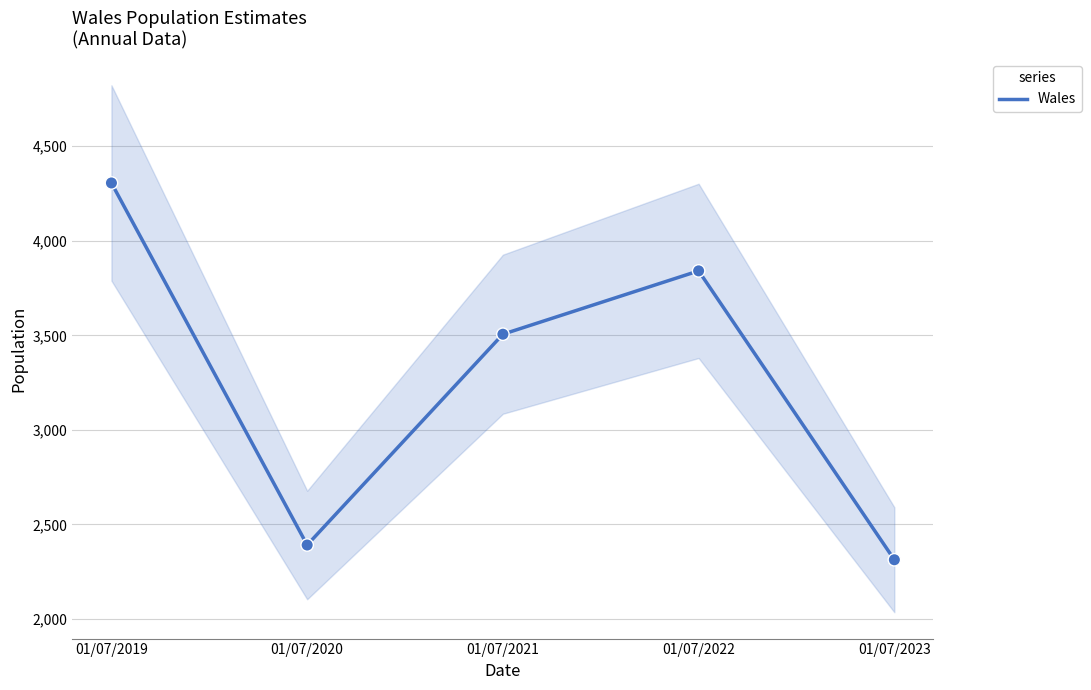

What is the change in value from 01/07/2022 to 01/07/2023?

-1528